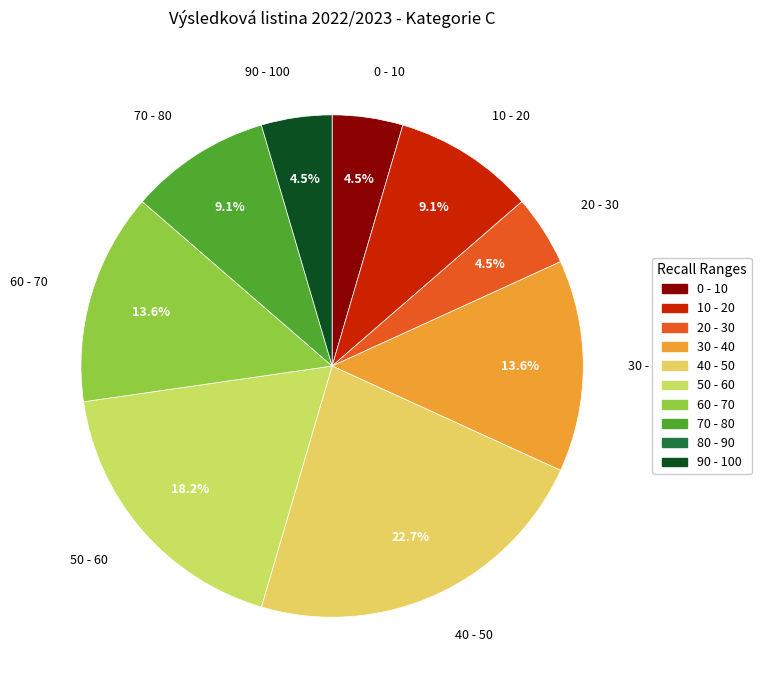

Combined, do 50 - 60 and 10 - 20 account for over 50%?

No